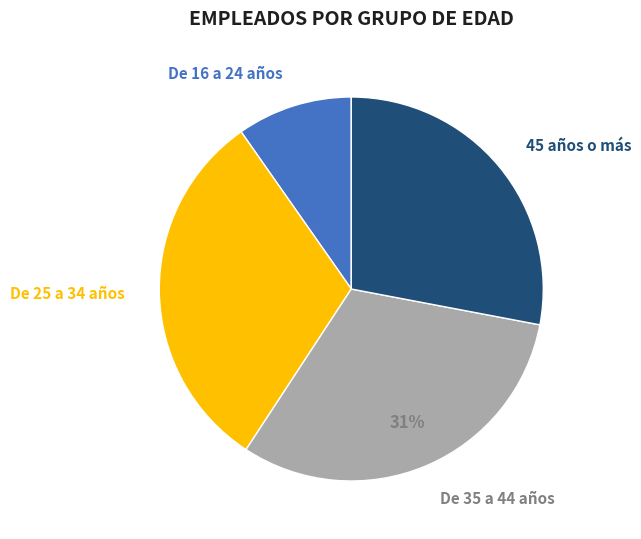

To the nearest percent, what is the average slice percentage?

25%